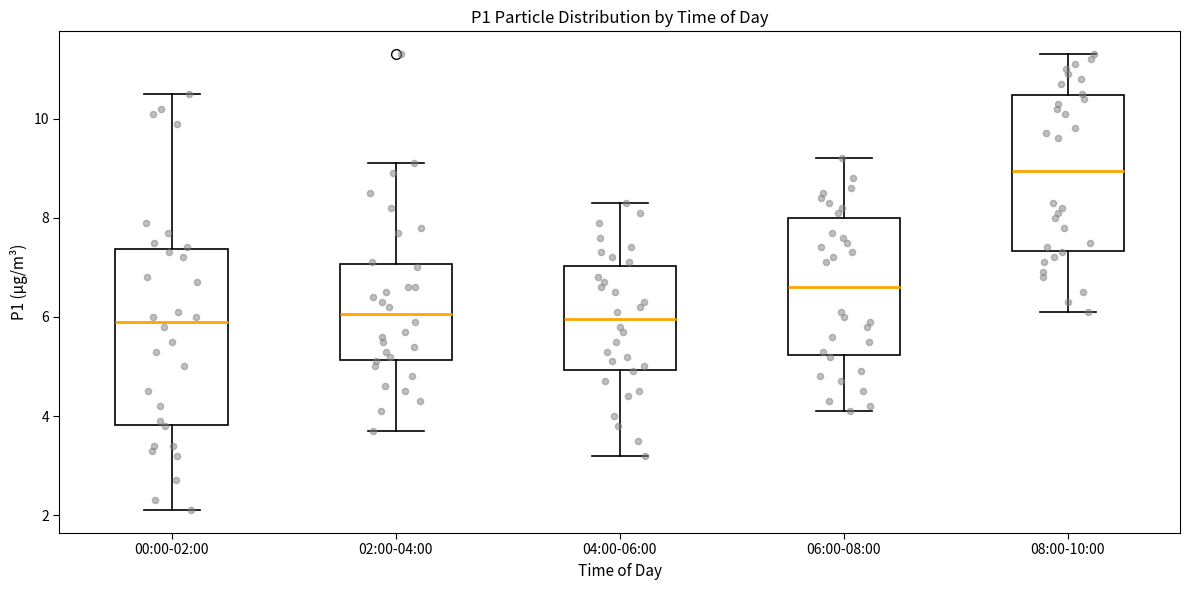

Reading left to right, transcribe this box plot: for each box, give where its median line is, the range the box spans, and where its two whiskers end, as read against the y-axis. The values are not printed on the chart, so give them approximately, as read against the axis.

00:00-02:00: median 6.0, box 3.8 to 7.4, whiskers 2.2 to 10.6
02:00-04:00: median 6.0, box 5.2 to 7.0, whiskers 3.8 to 9.2
04:00-06:00: median 6.0, box 5.0 to 7.0, whiskers 3.2 to 8.4
06:00-08:00: median 6.6, box 5.2 to 8.0, whiskers 4.2 to 9.2
08:00-10:00: median 9.0, box 7.4 to 10.4, whiskers 6.2 to 11.4